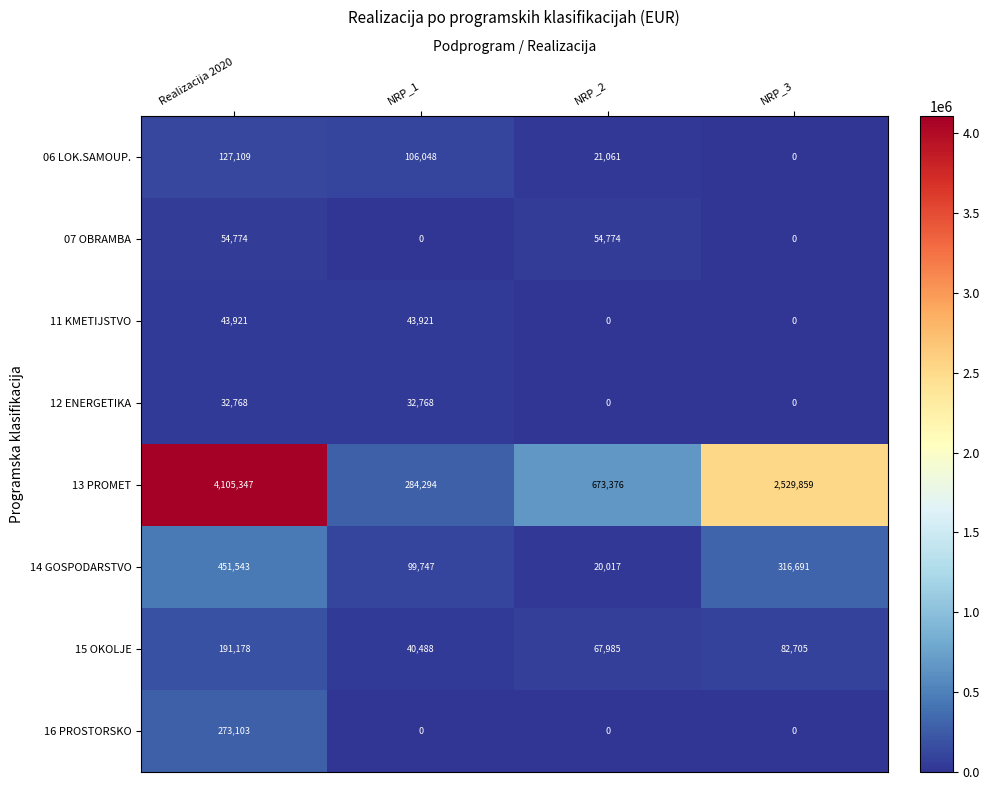

Which series has the largest range (max minus min)?

13 PROMET